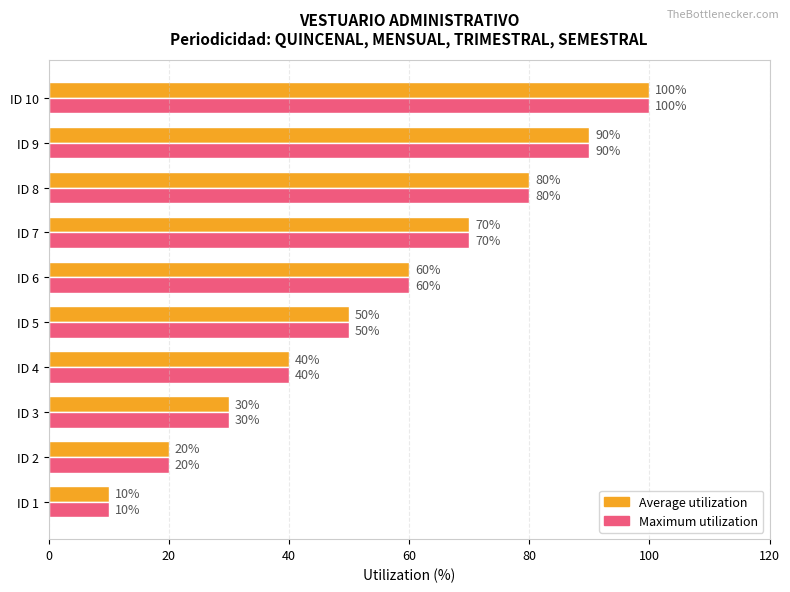

What are all the series names shown in the legend?

Average utilization, Maximum utilization